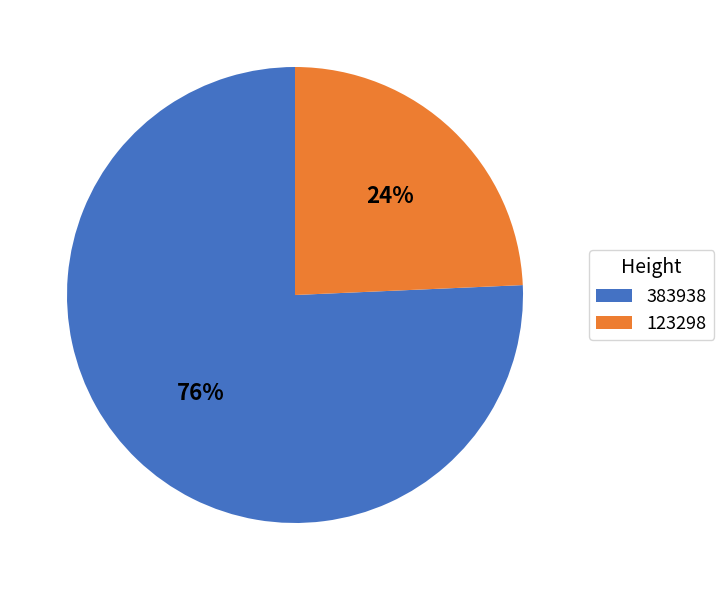

Is there a majority slice in this chart?

Yes